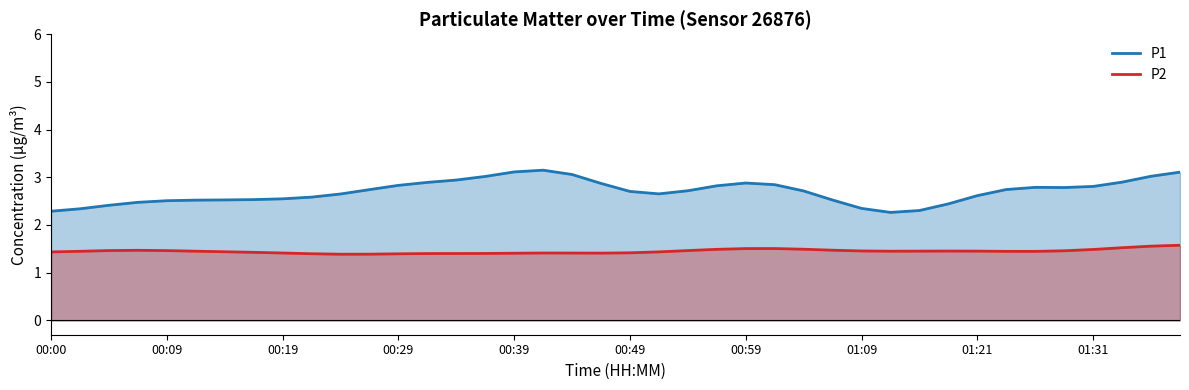

Which series has the widest spread of values?

P1